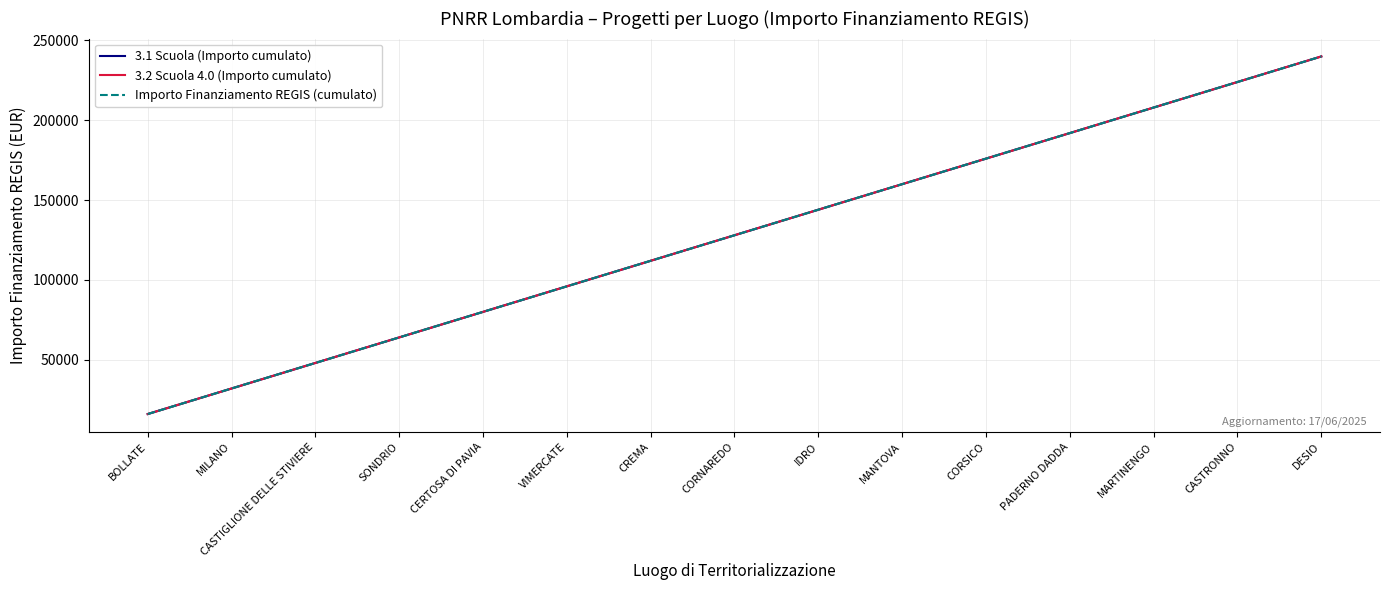

What is the label of the 4th point from the left?

SONDRIO